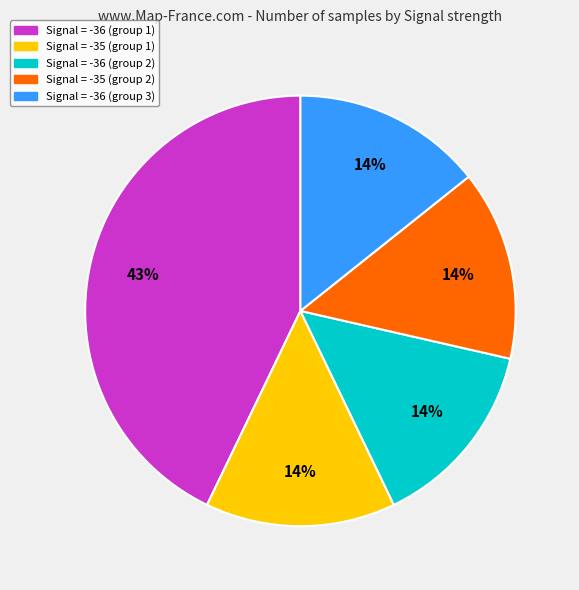

To the nearest percent, what is the average slice percentage?

20%